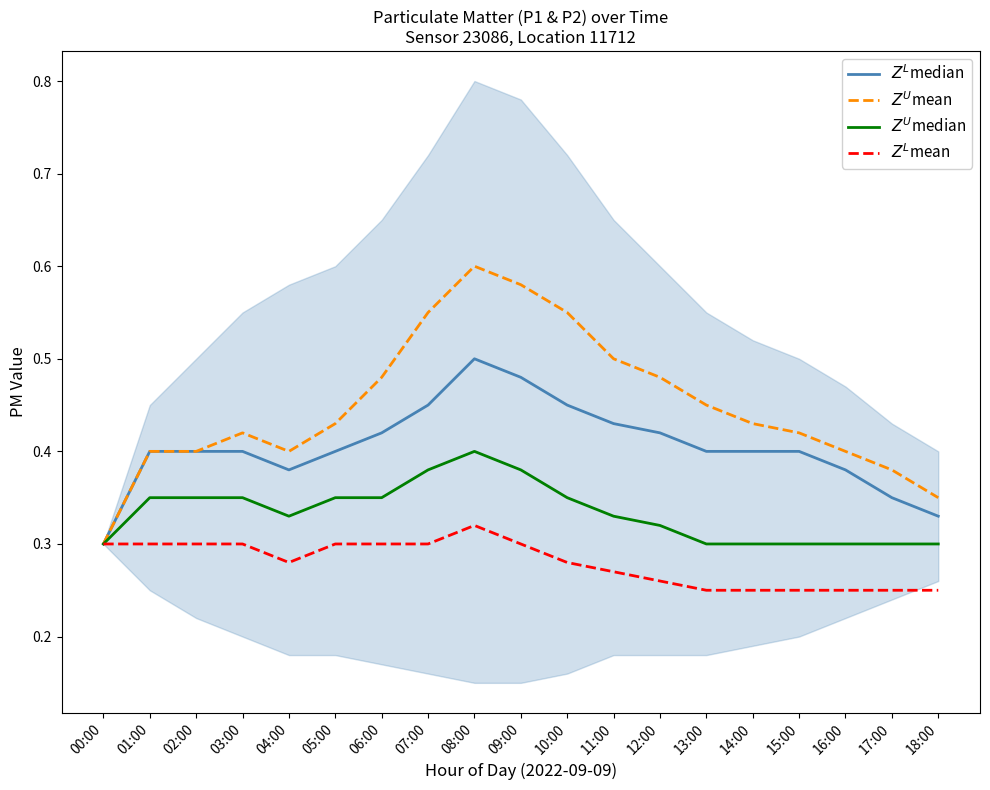

Which has a higher value, 07:00 or 06:00?

07:00